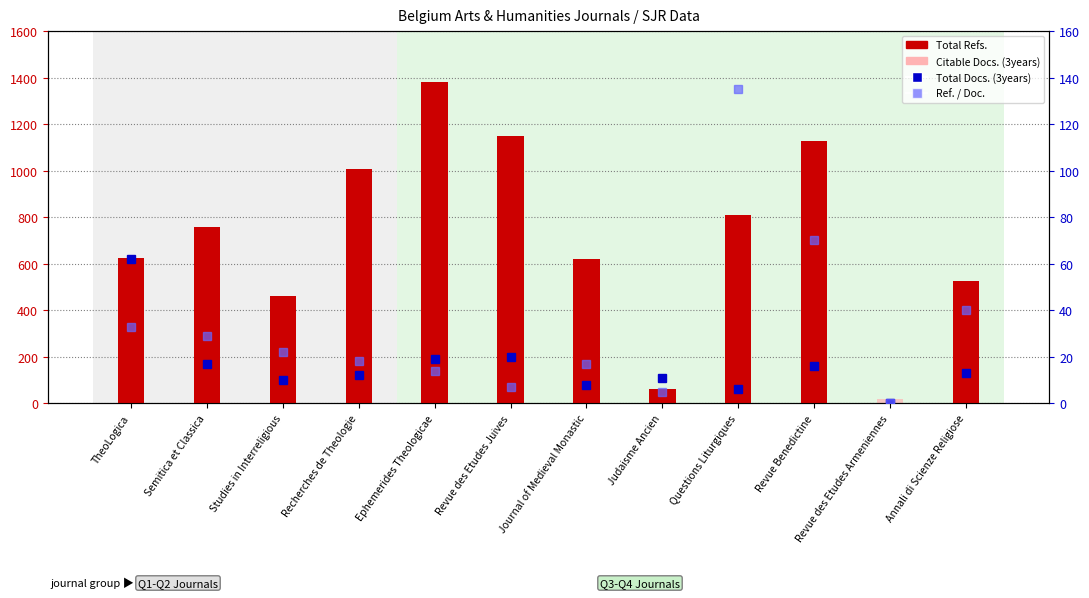

What position from the left is Annali di Scienze Religiose?

12